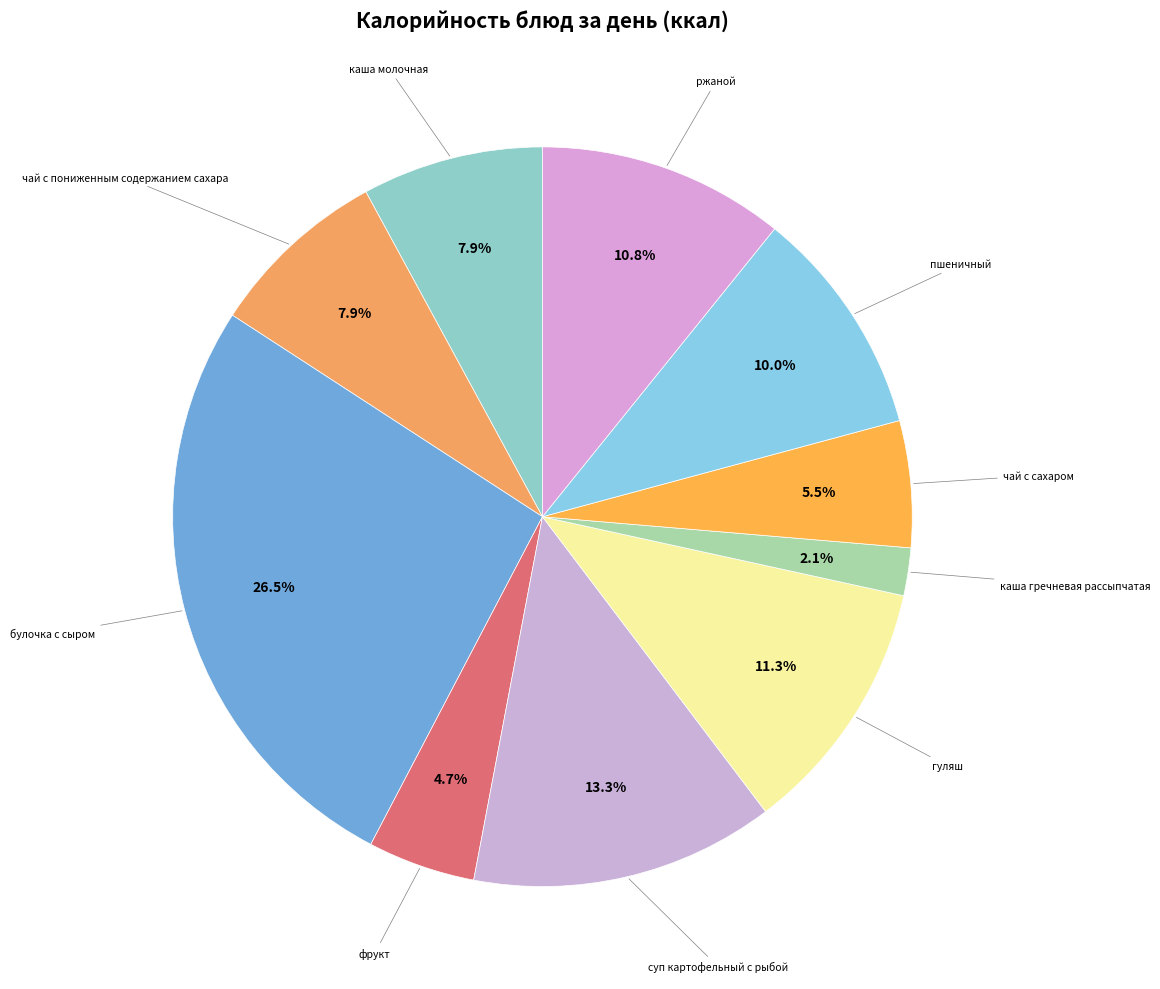

How many slices are in this pie chart?

10